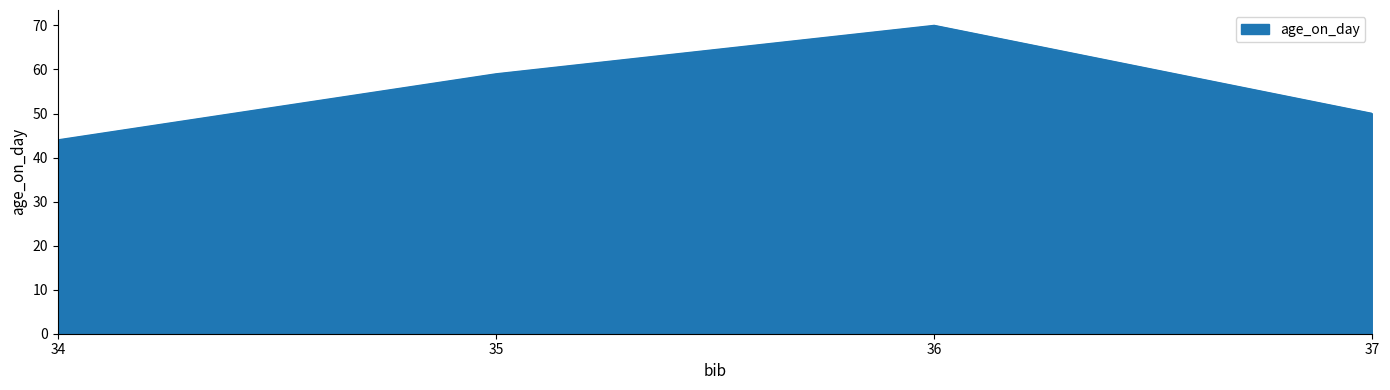

Reading left to right, list all the values displayed in this chart.

34=44	35=59	36=70	37=50